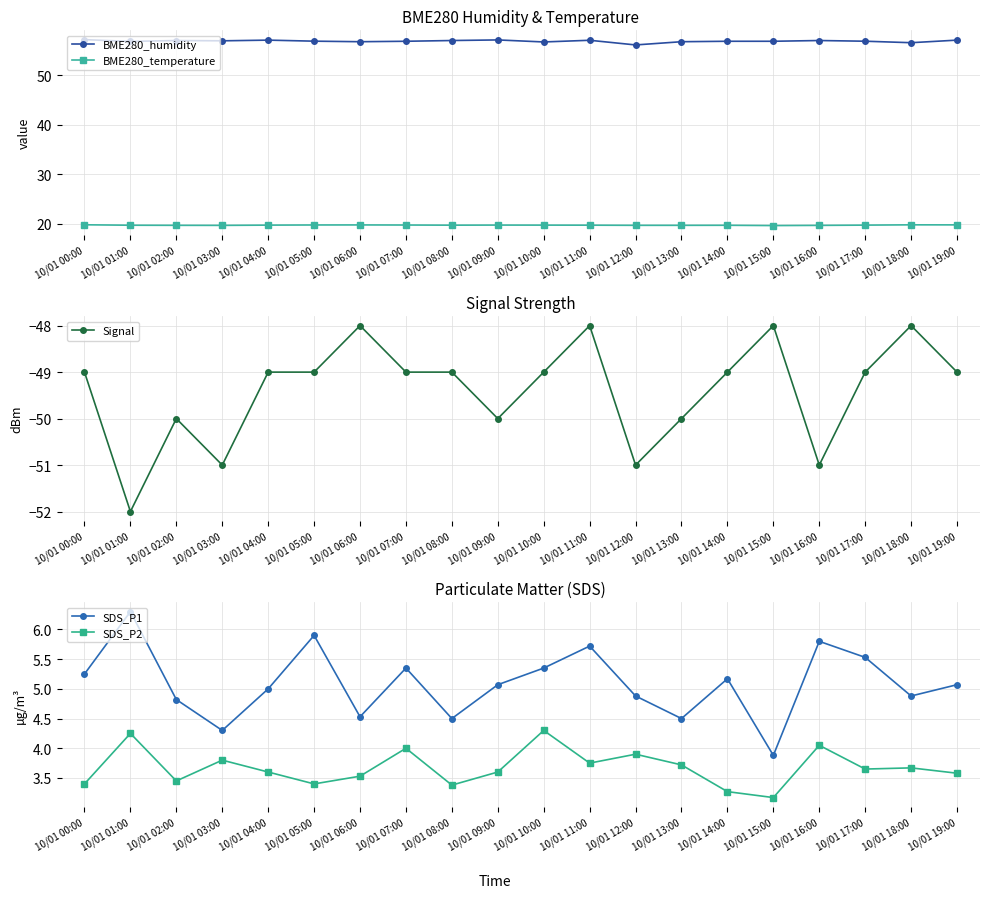

What are all the series names shown in the legend?

BME280_humidity, BME280_temperature, Signal, SDS_P1, SDS_P2